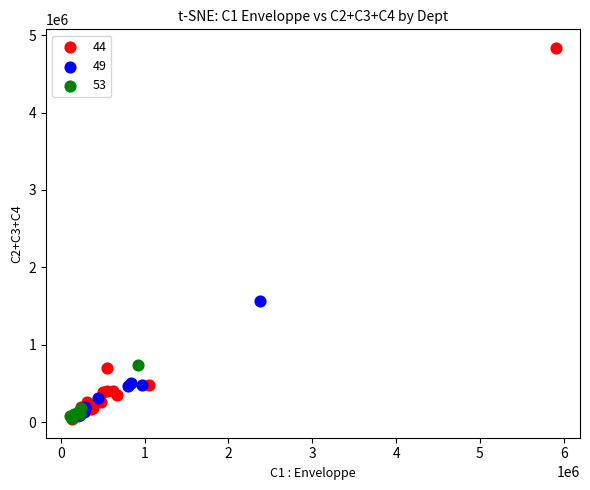

Which series contains the highest Y value?

44